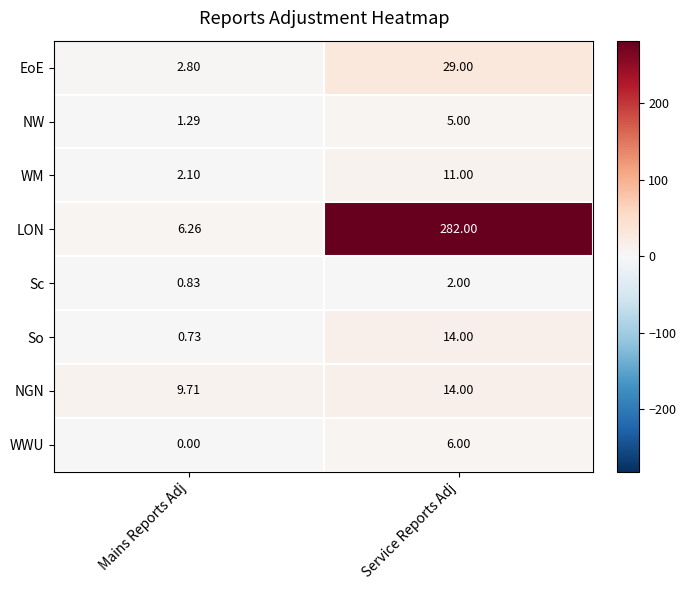

Between Mains Reports Adj and Service Reports Adj, which series saw the biggest shift?

LON